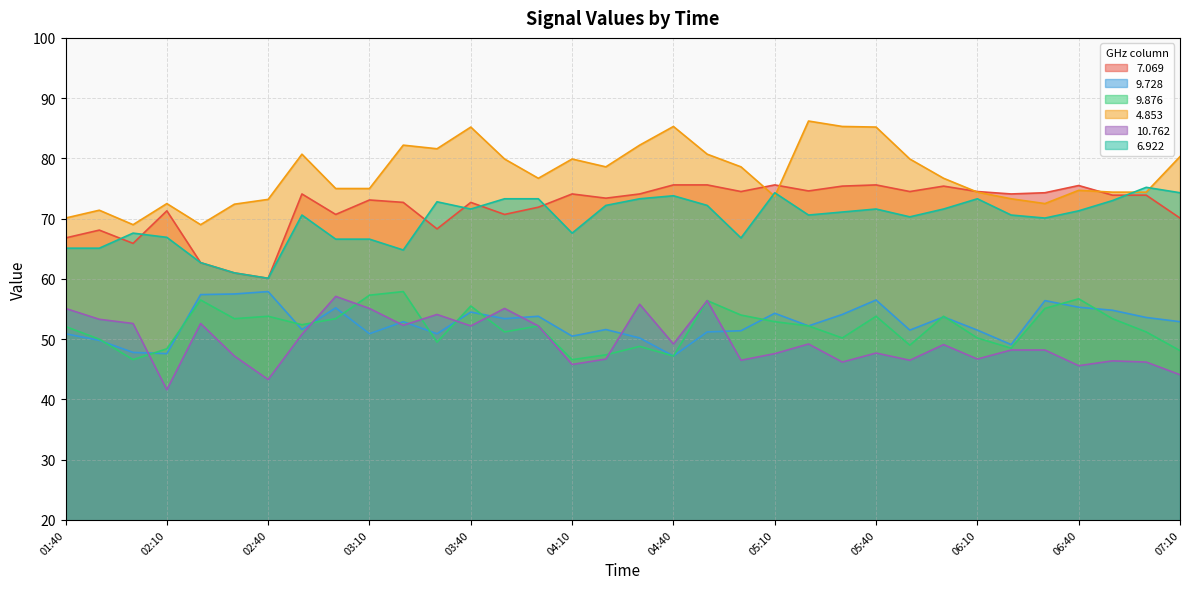

Which category has the lowest value in the   4.853 series?

02:00